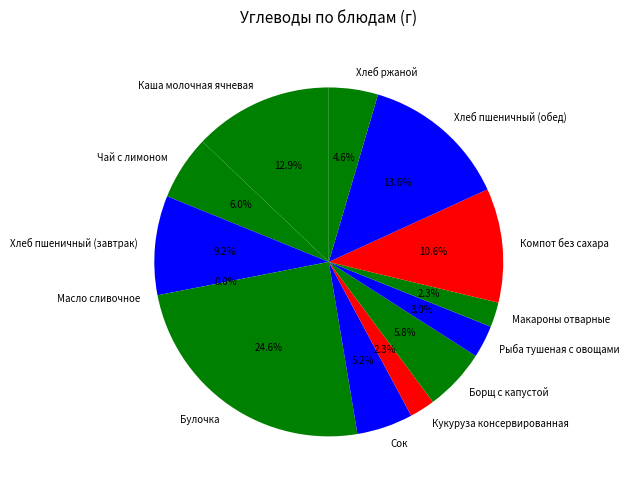

What percentage is the Чай с лимоном slice, to the nearest percent?

6%